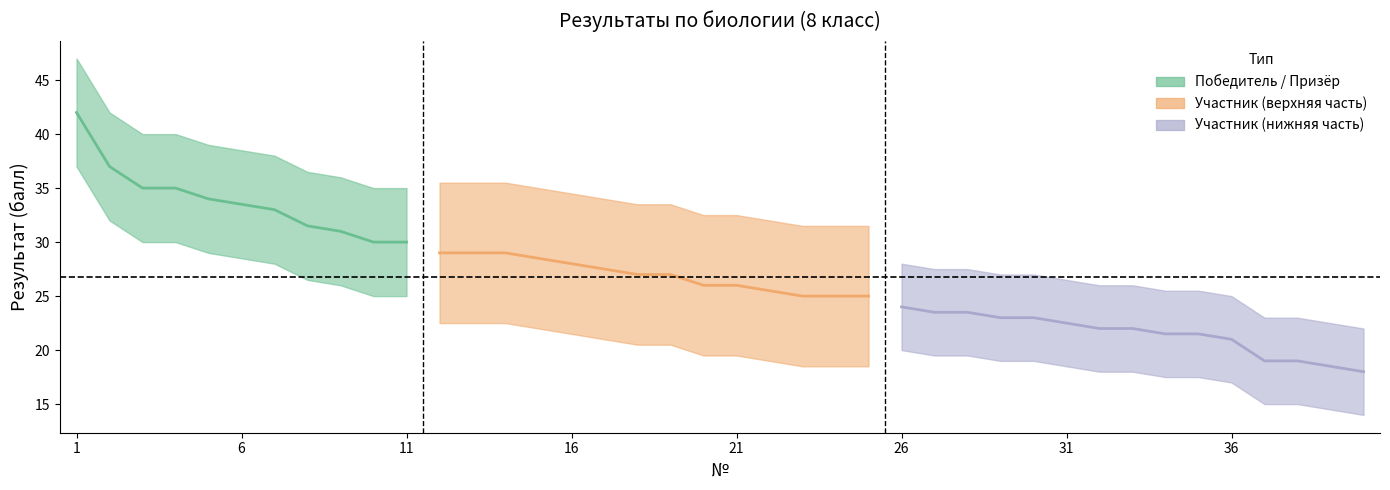

Which has a higher value, 19 or 34?

19